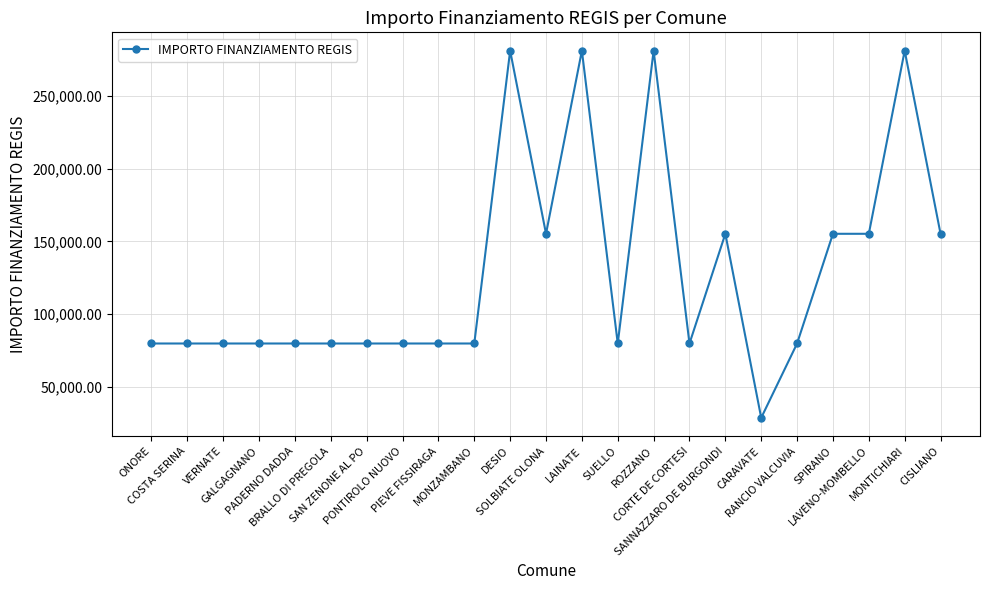

Count the values in the range 79922 to 155234.

18